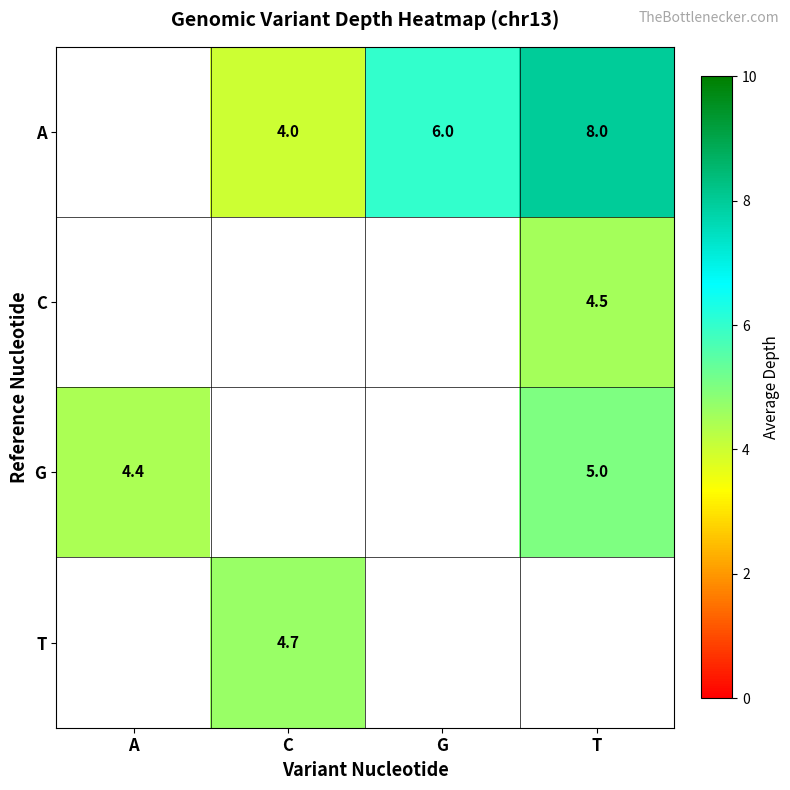

Read the row_2 value at T.

5.0